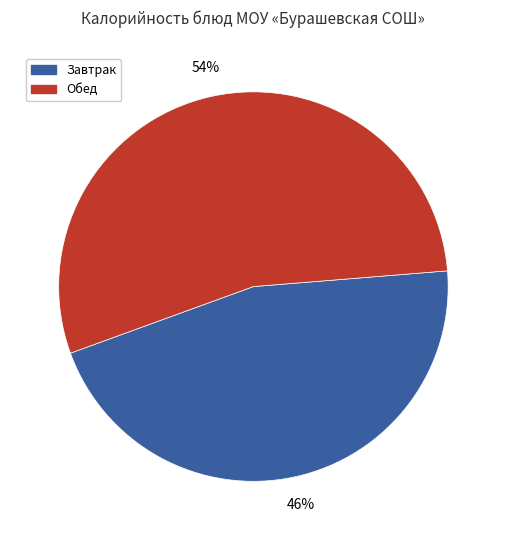

To the nearest percent, what is the average slice percentage?

50%